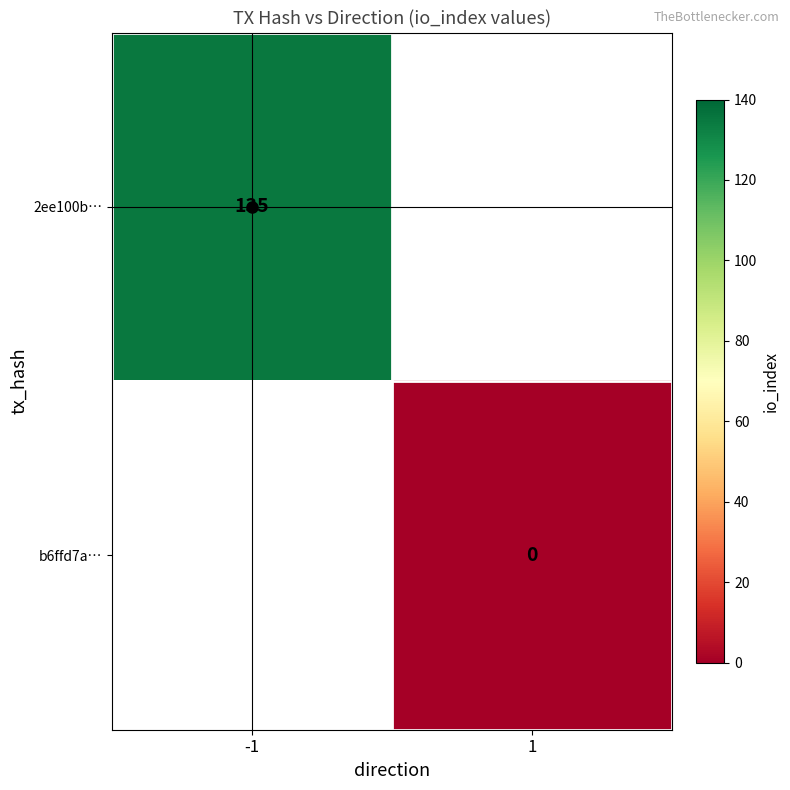

Rank the series at 1 from highest to lowest value.

2ee100b…, b6ffd7a…